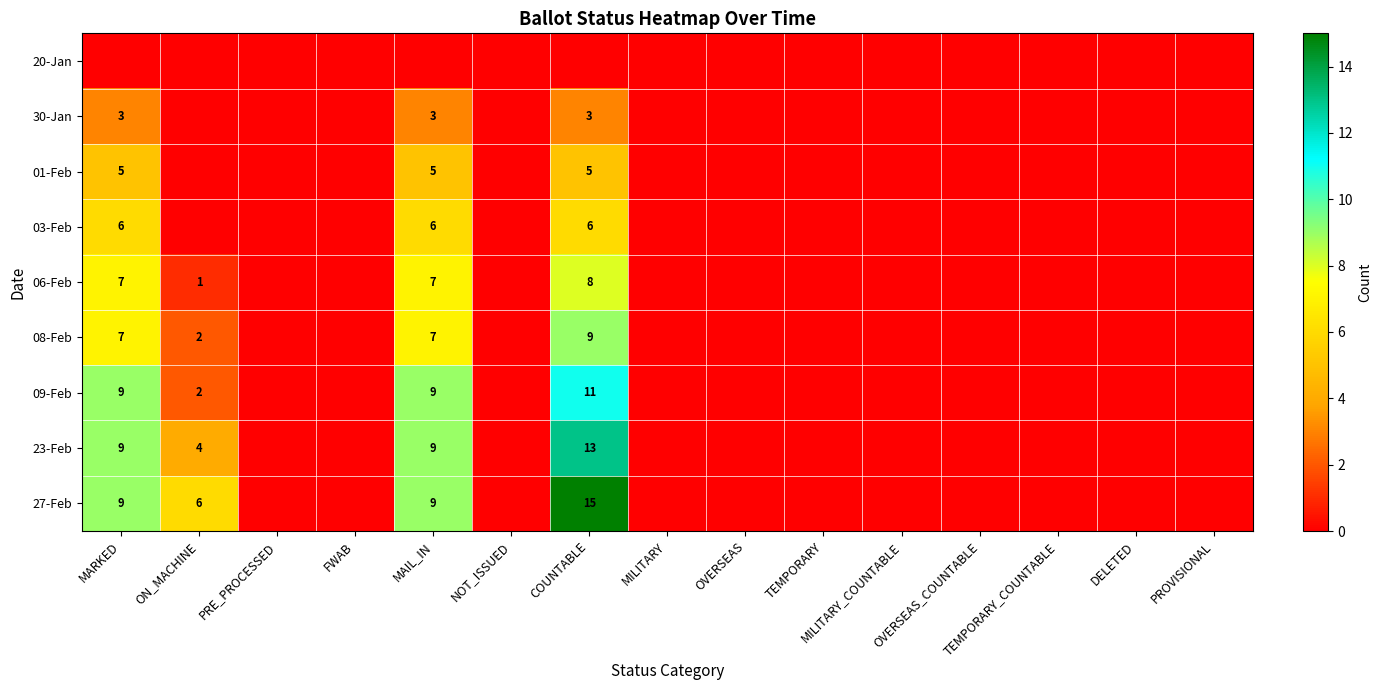

Where is 27-Feb nearest to the value 7?

ON_MACHINE